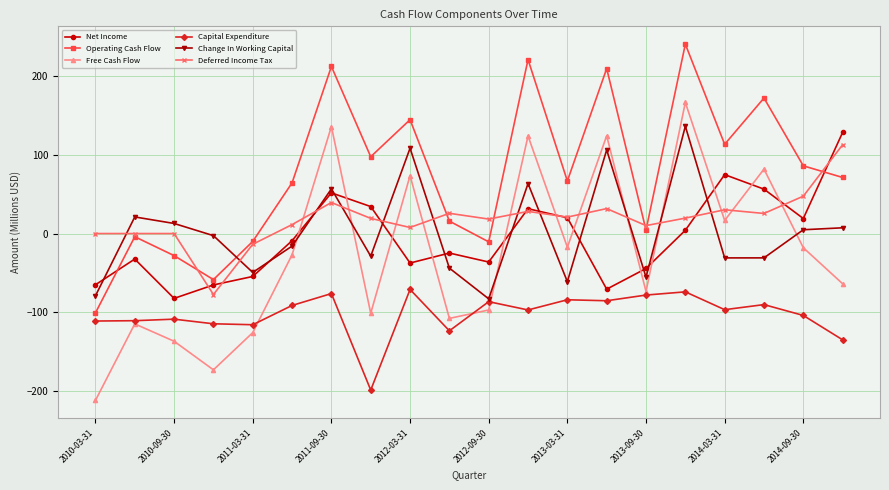

True or false: Free Cash Flow and Deferred Income Tax cross at least once.

True